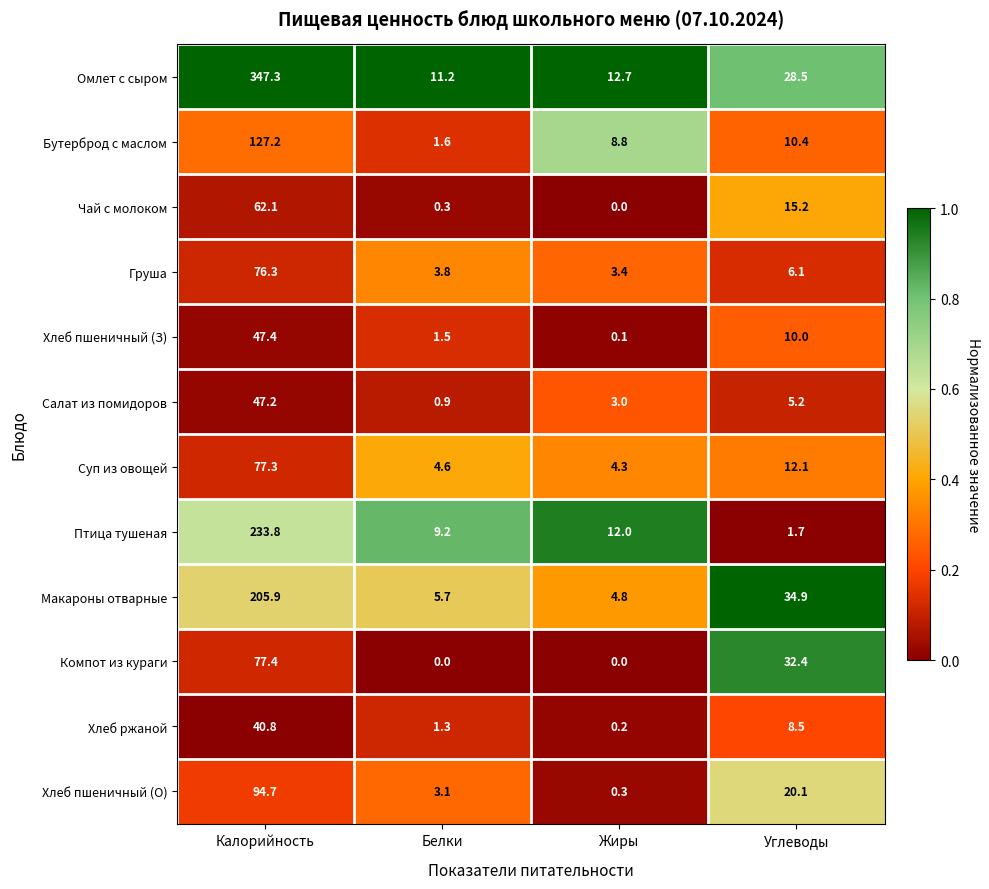

Between Белки and Углеводы, which series saw the biggest shift?

Компот из кураги